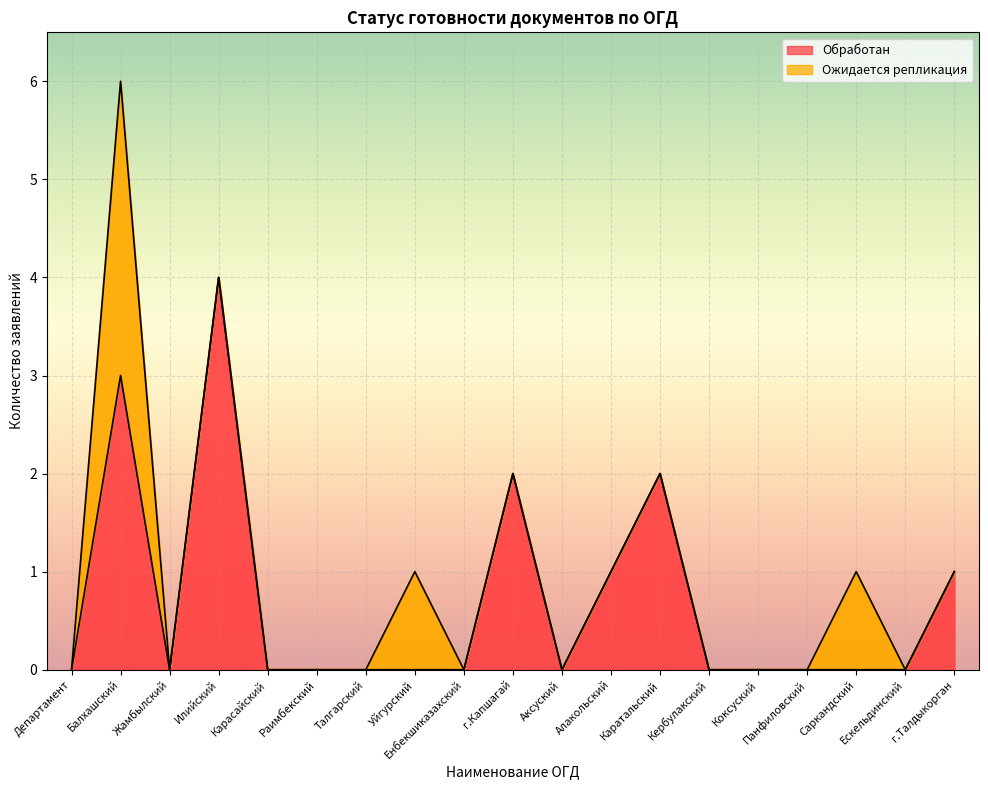

What is the sum of the values at Каратальский and Уйгурский?

2